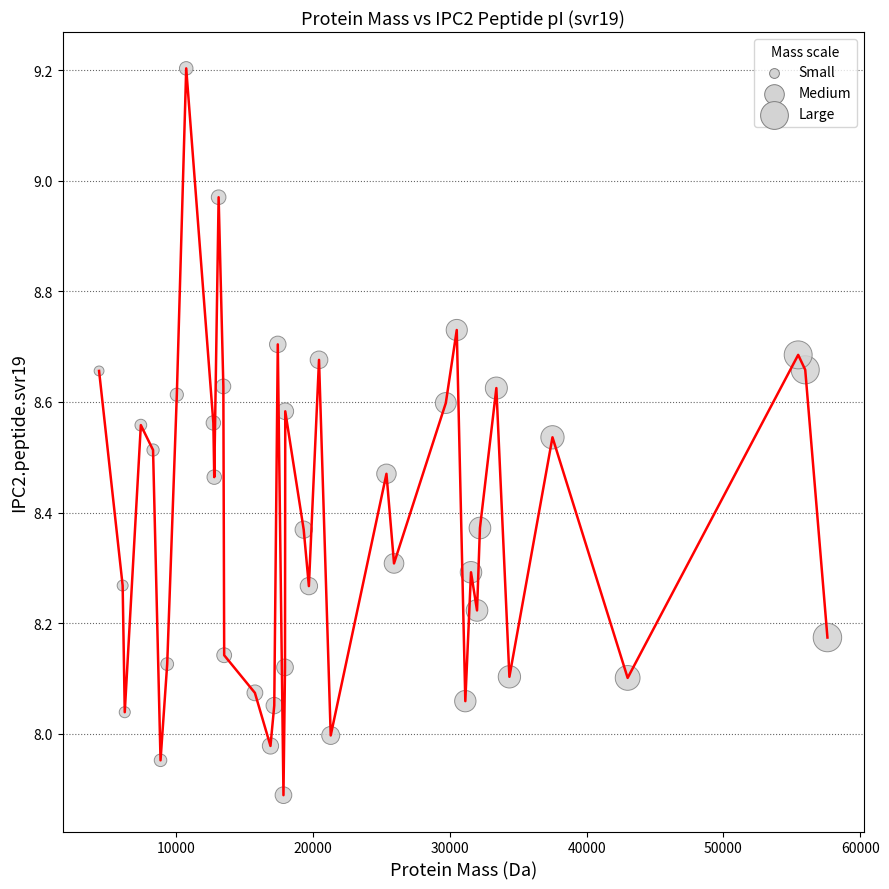

What is the range of Y values (max minus min)?

1.3